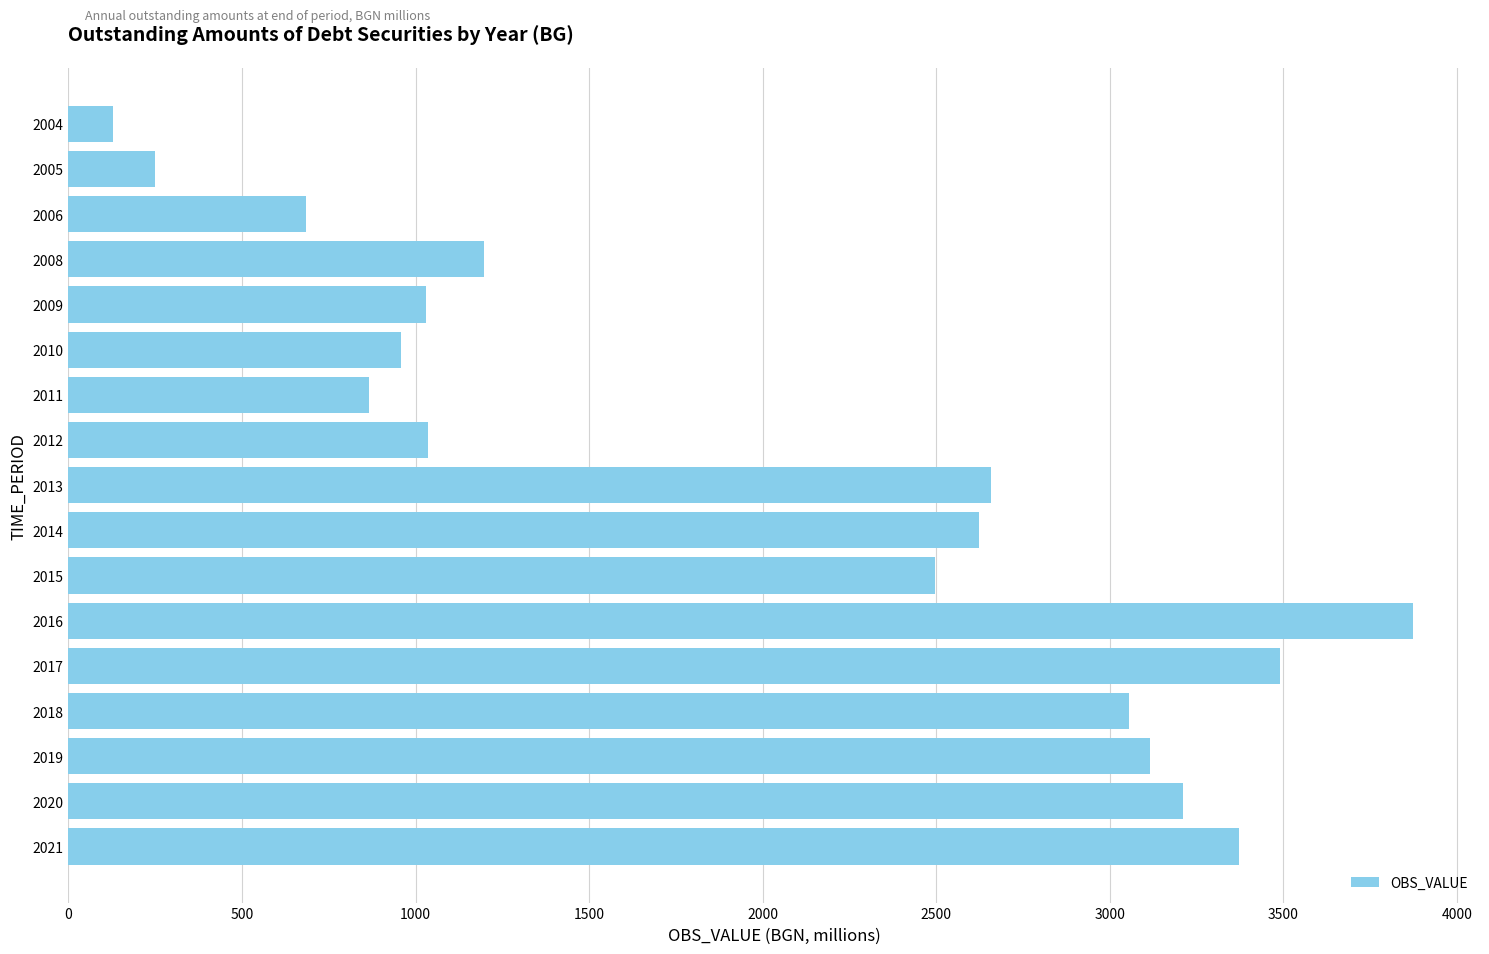

What is the value of the 1st bar from the top?

127.3